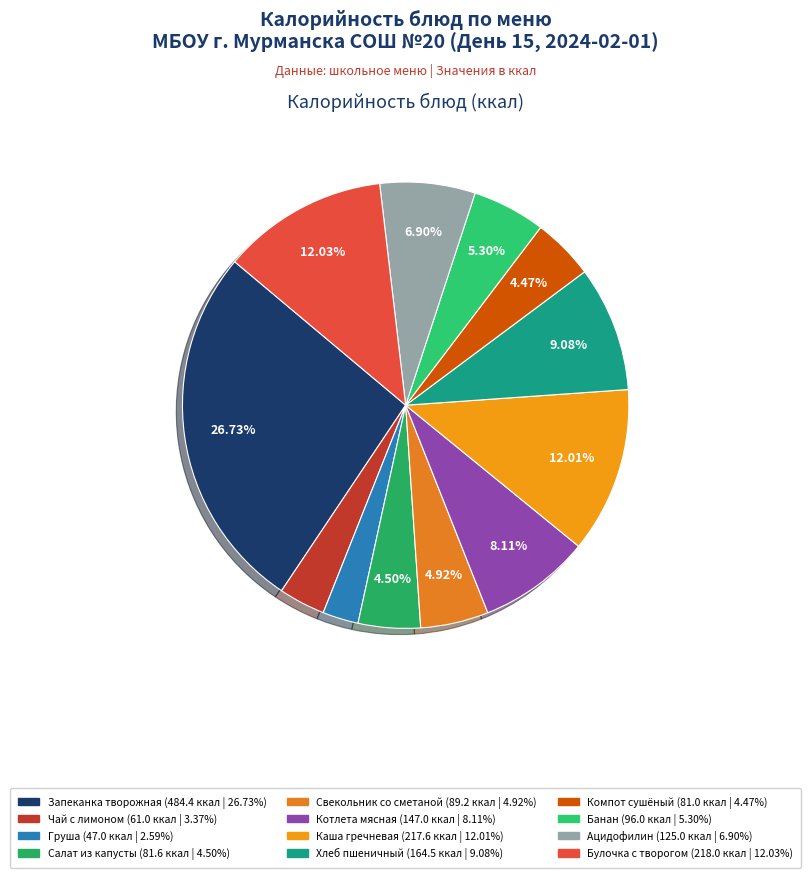

How many slices are in this pie chart?

12